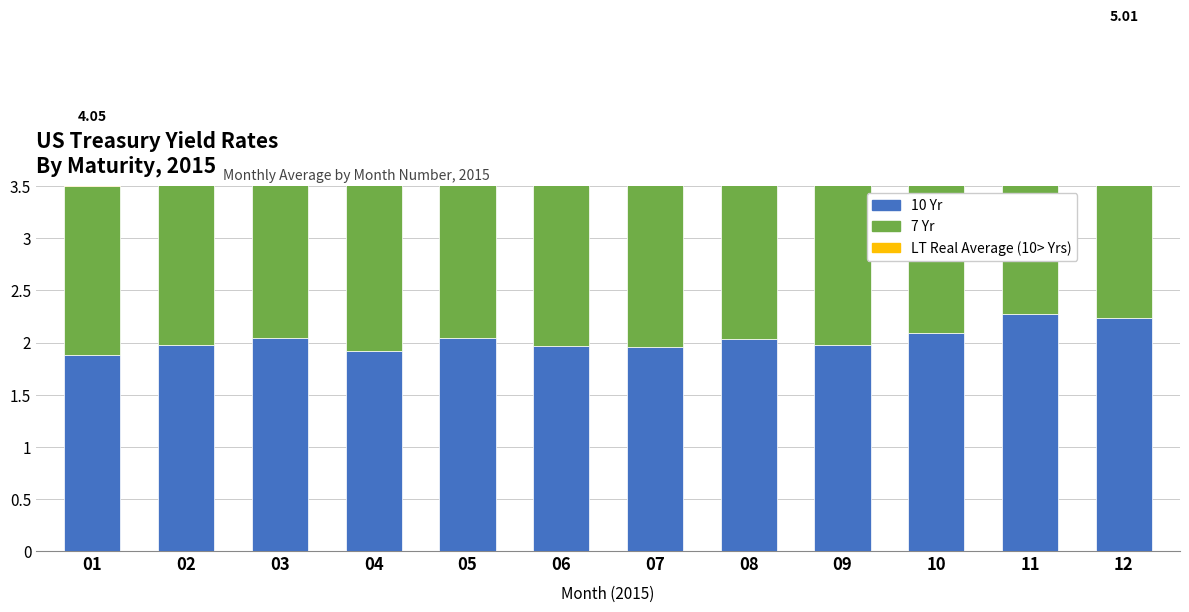

What is the value of the LT Real Average (10> Yrs) bar at the 3rd from the left?

0.6